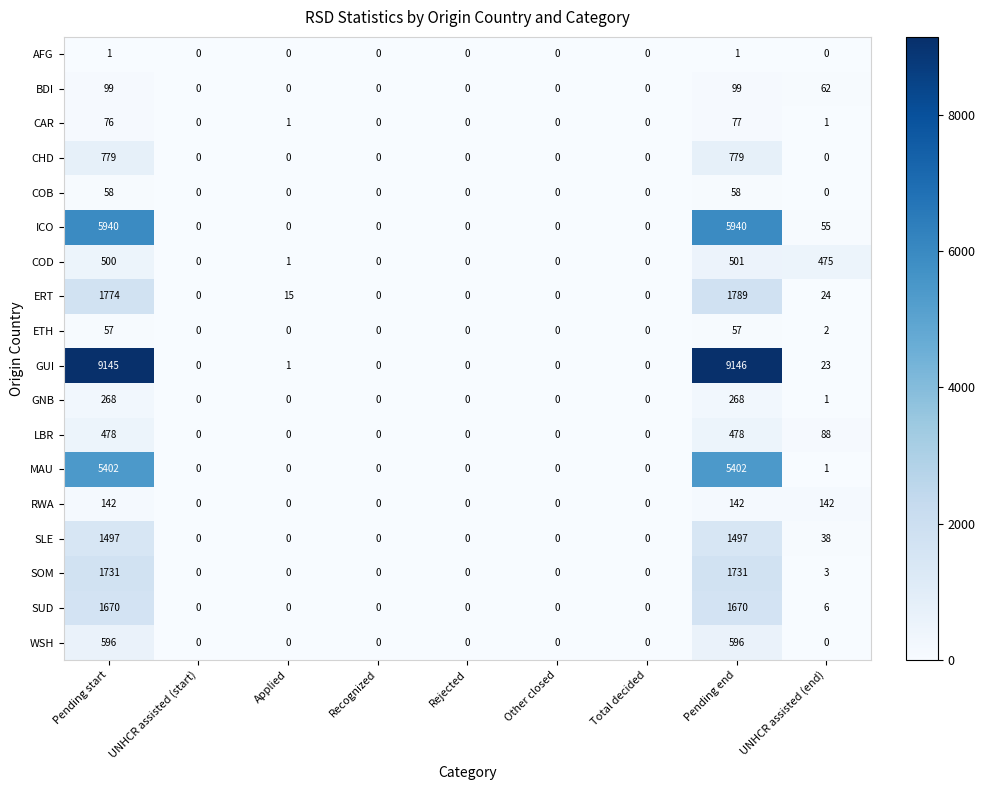

The SOM series shows 1731 at Pending end. True or false?

True